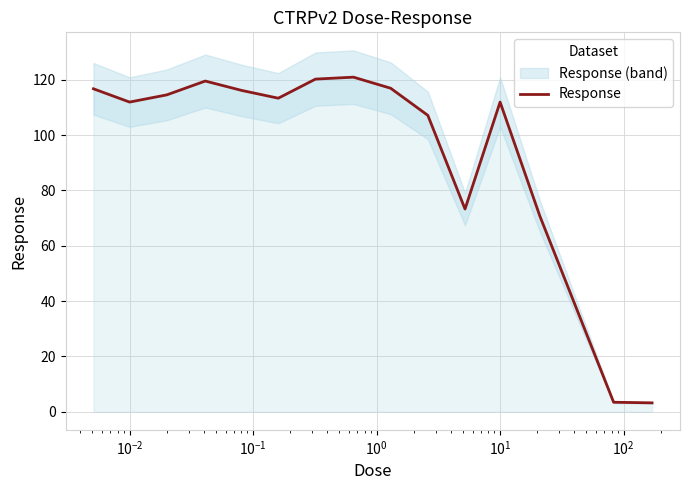

What is the maximum value for Response?

120.9